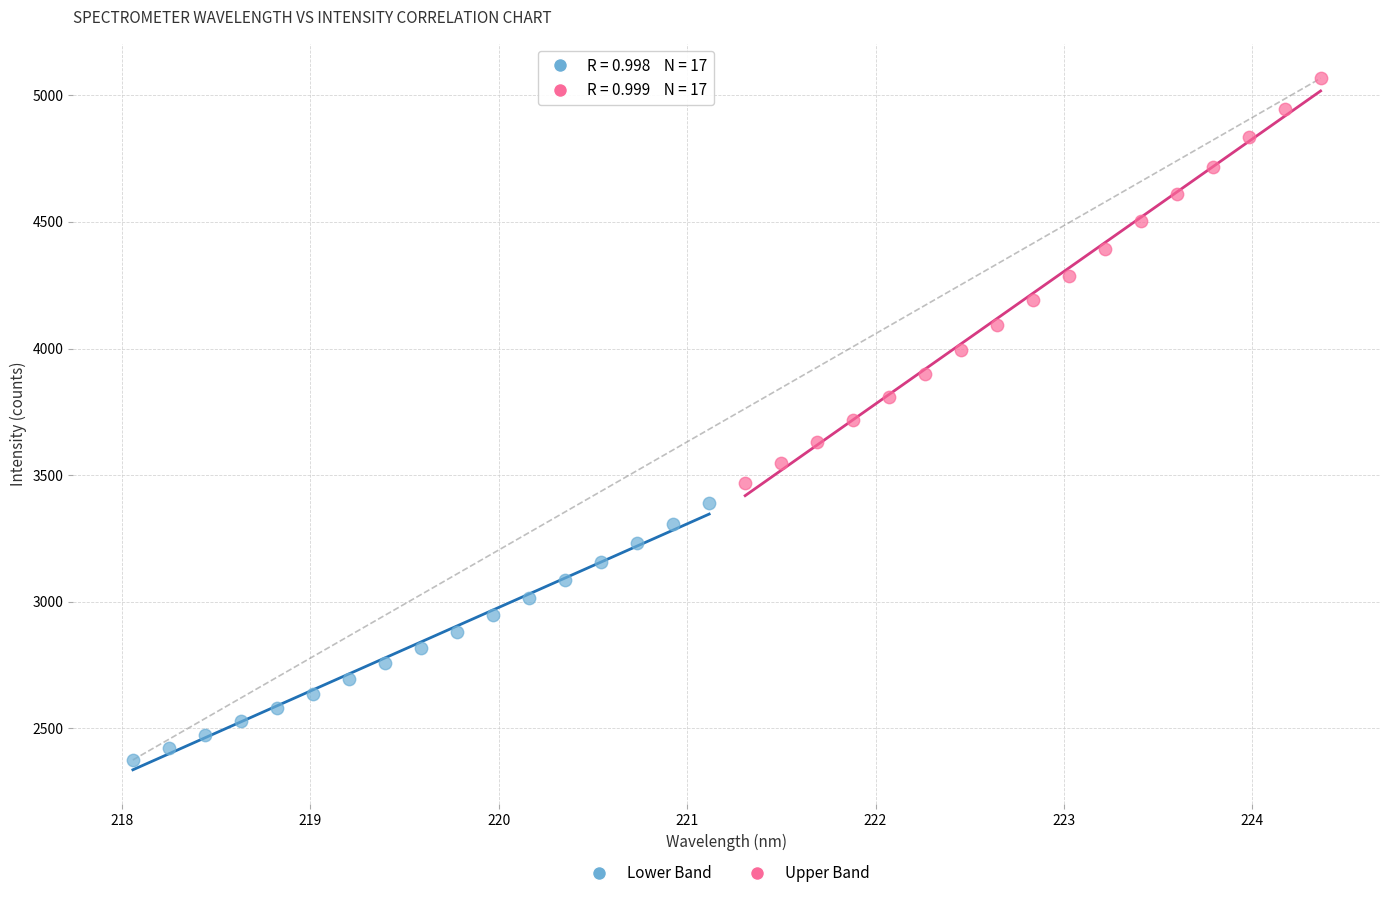

Which series has the largest Y range (max minus min)?

Upper Band